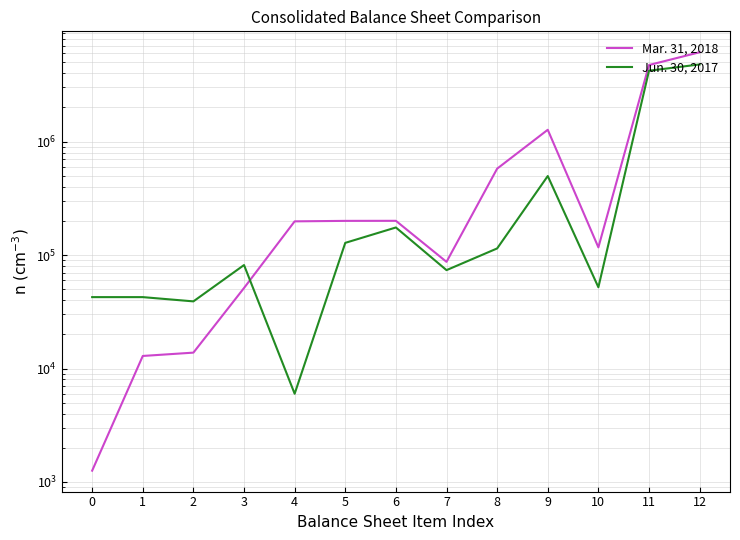

Is the value of Jun. 30, 2017 at 0 greater than the value of Mar. 31, 2018 at 10?

No